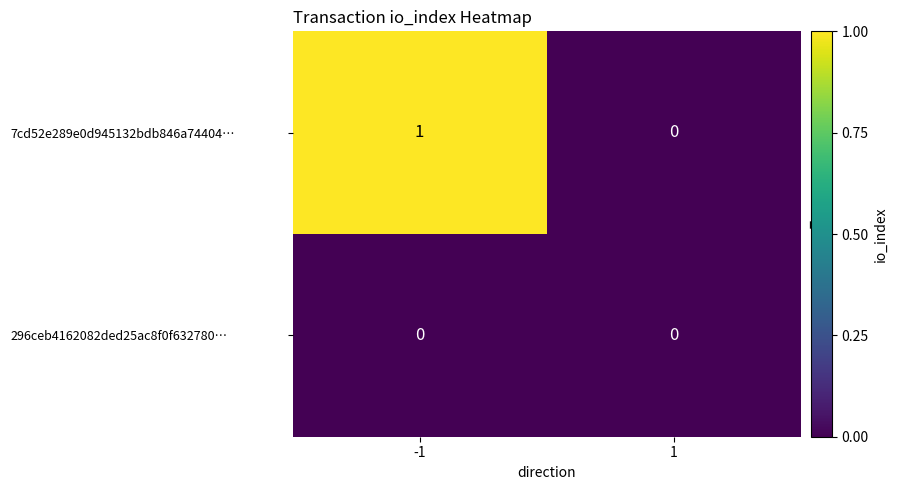

Count the number of data series in this chart.

2